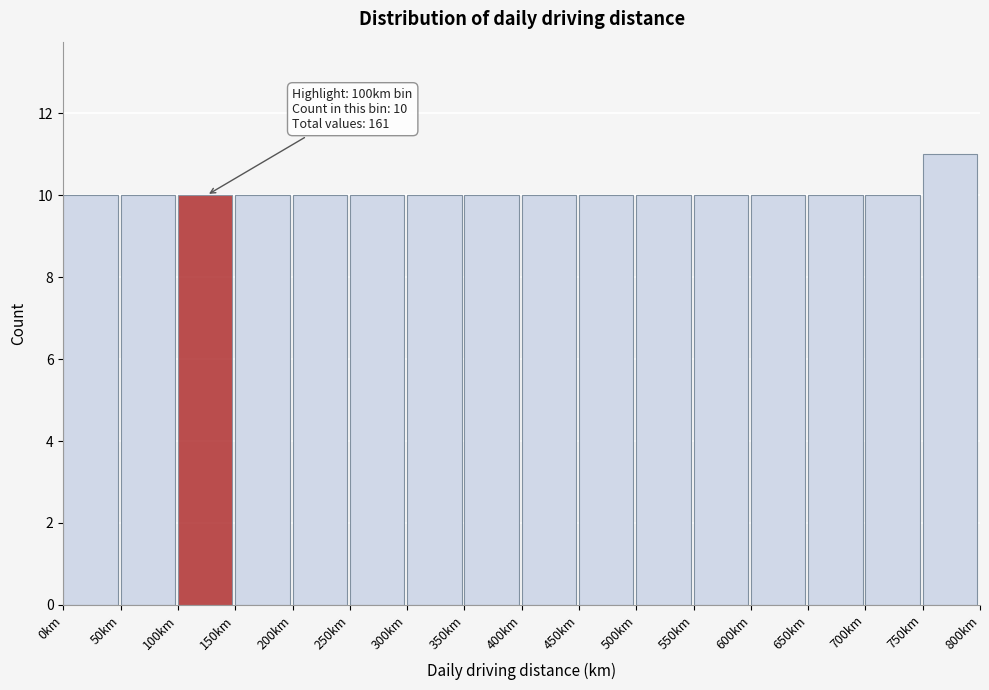

Which range on the x-axis has the tallest bar?

750 to 800